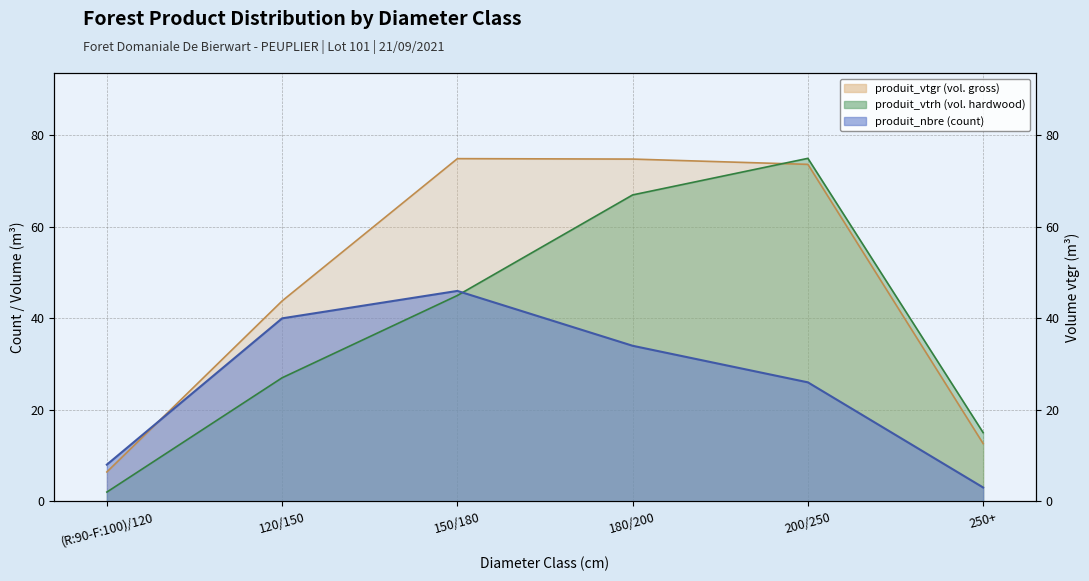

What value does the produit_nbre series have at 200/250?

26.0